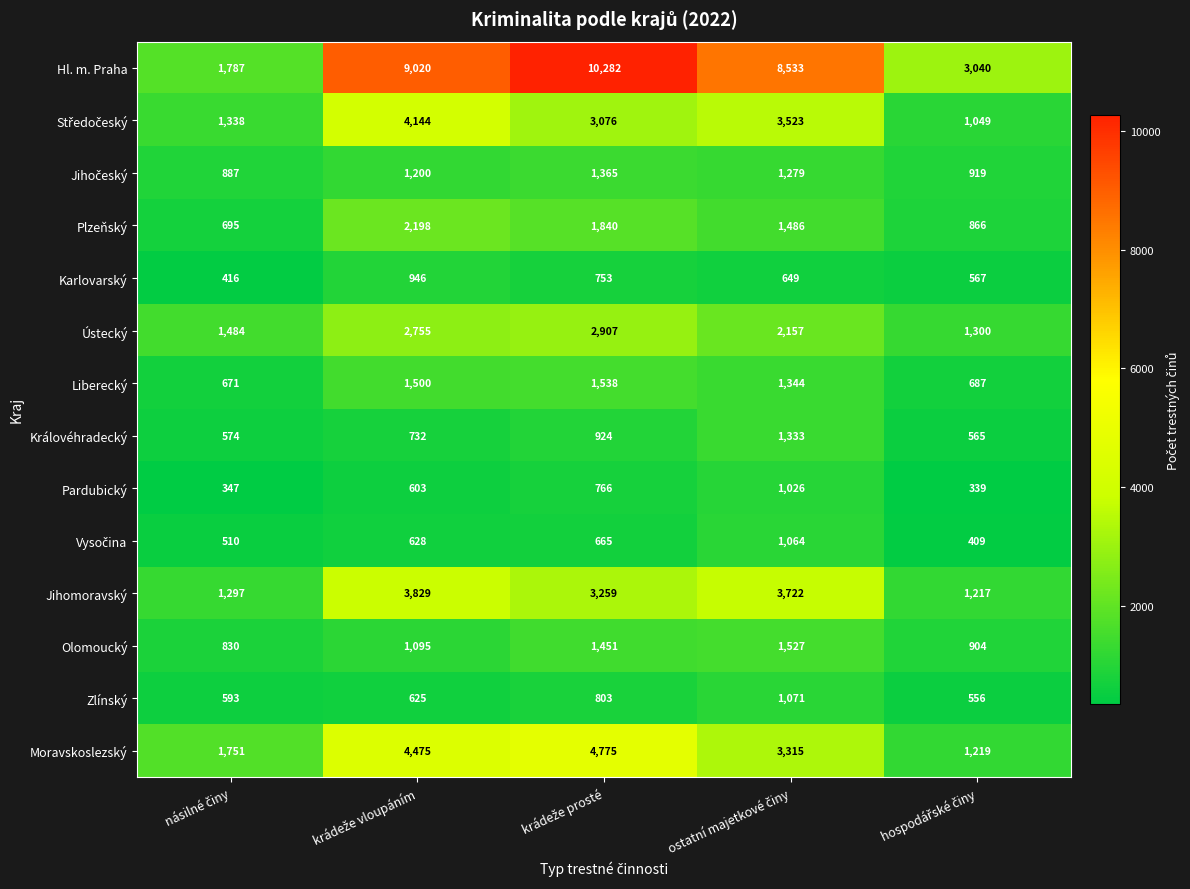

At how many categories does at least one series exceed 6716?

3